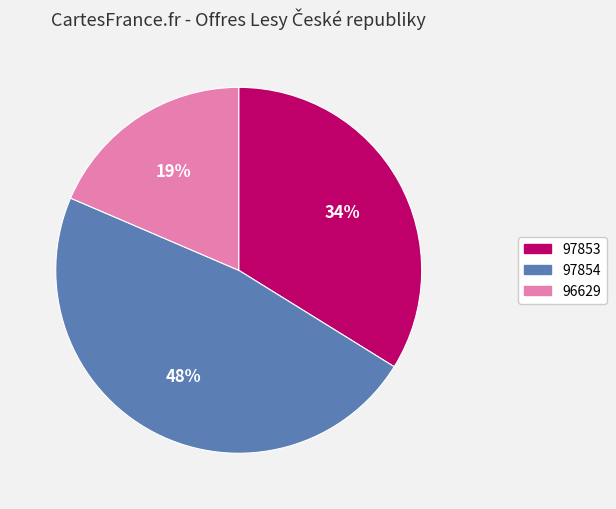

The 96629 slice represents 19% of the pie. True or false?

True